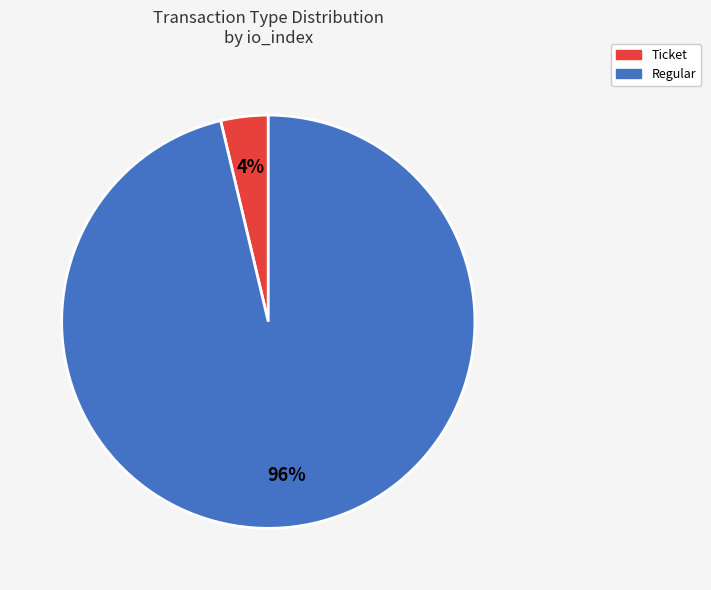

Do Regular and Ticket together represent more than half of the pie?

Yes